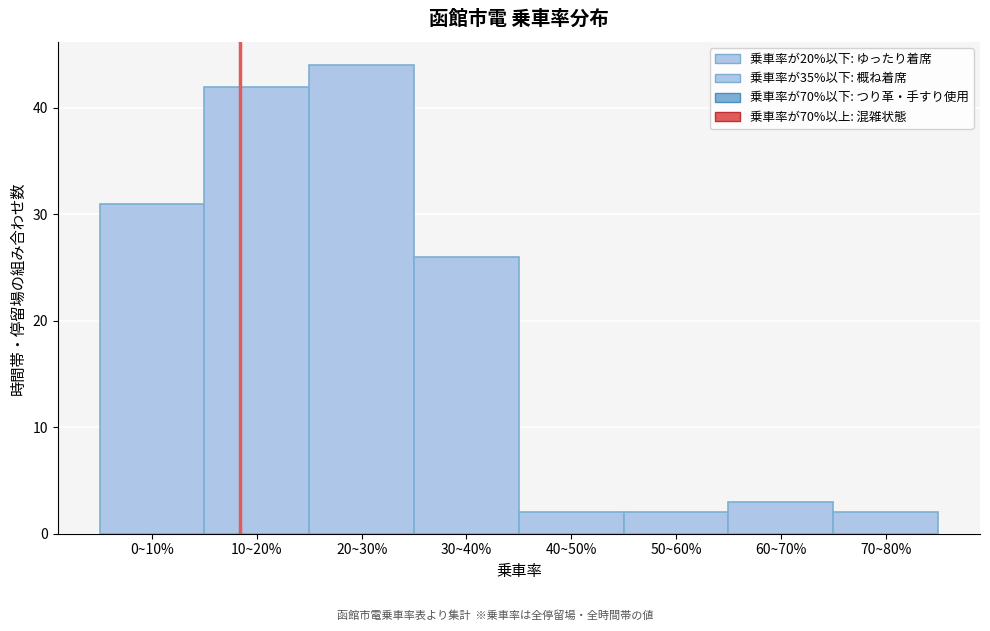

Reading left to right, extract all data points from this chart.

31	42	44	26	2	2	3	2